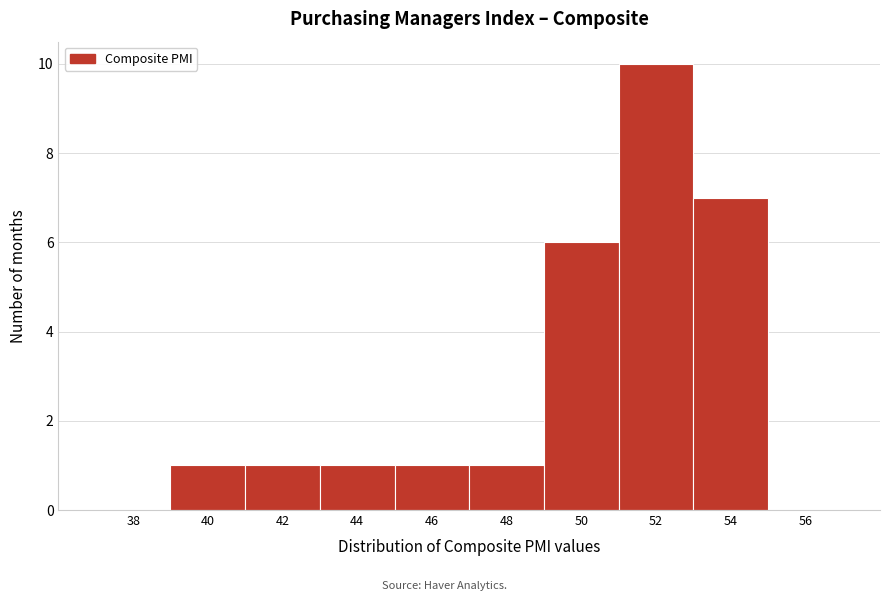

Reading left to right, transcribe all the data shown in this chart.

38=0	40=1	42=1	44=1	46=1	48=1	50=6	52=10	54=7	56=0